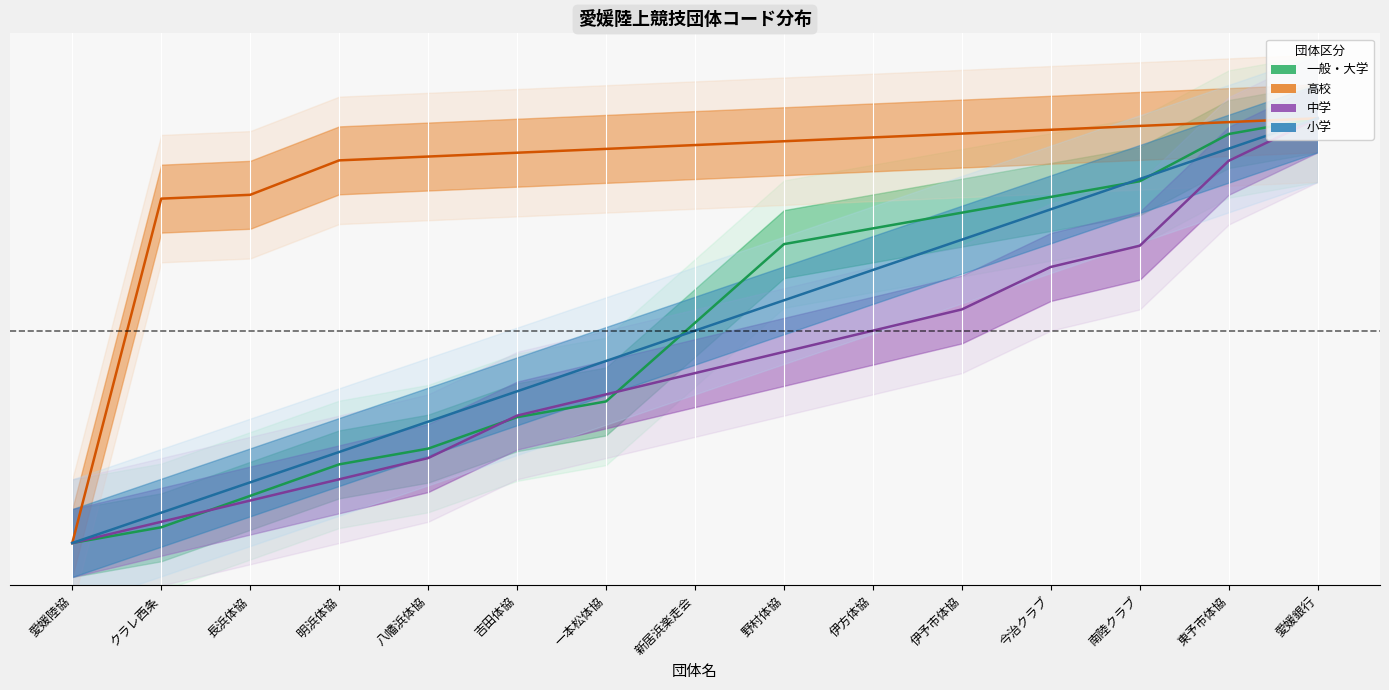

What is the average value of the 高校 series?

0.9